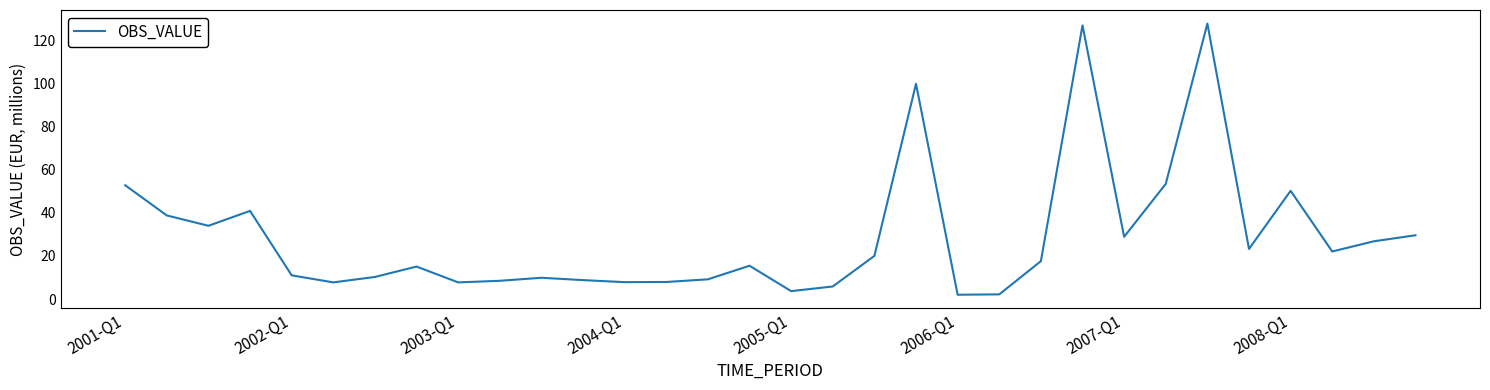

True or false: the data has more than 0 interior local peaks.

True